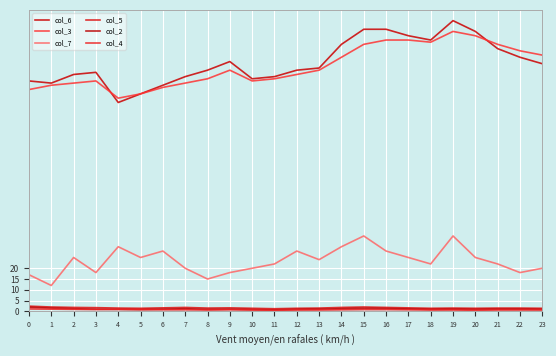

What is the difference between the maximum and second lowest values in the col_4 series?

0.6